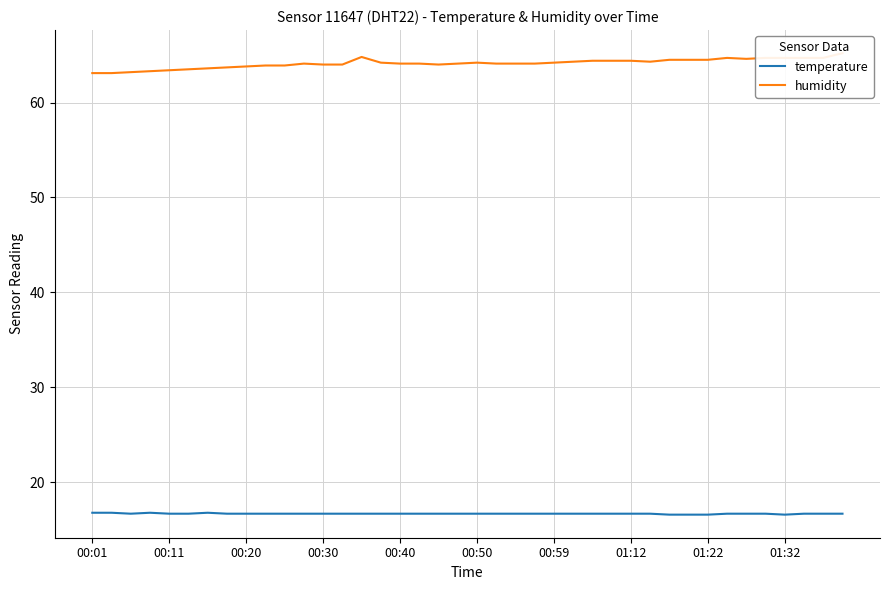

True or false: temperature and humidity cross at least once.

False